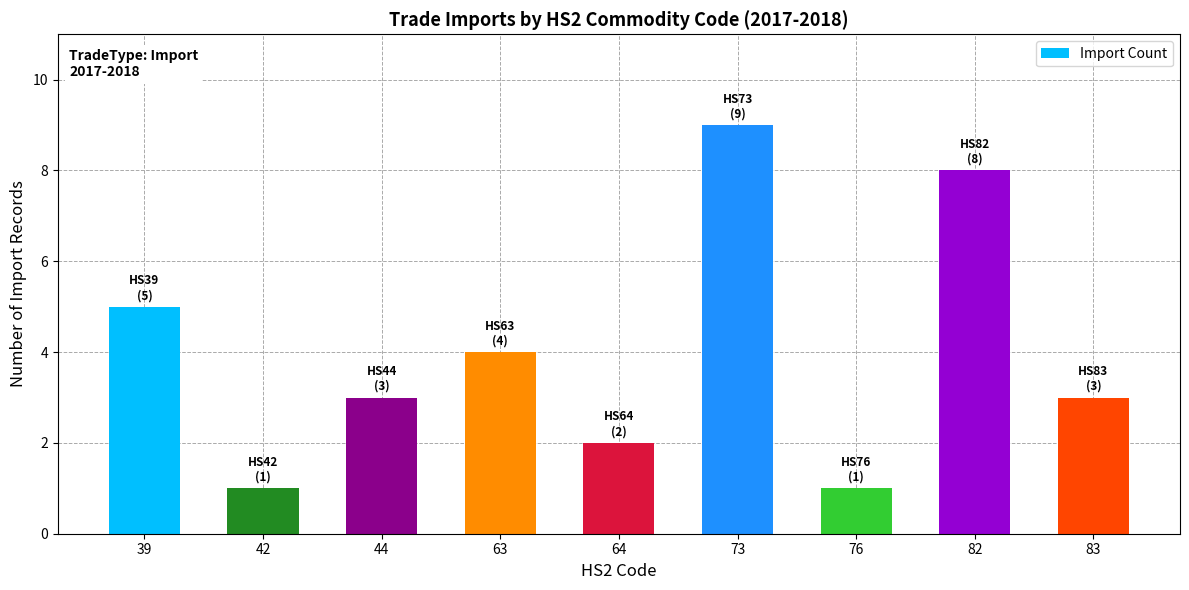

What is the value of the 5th bar from the left?

2